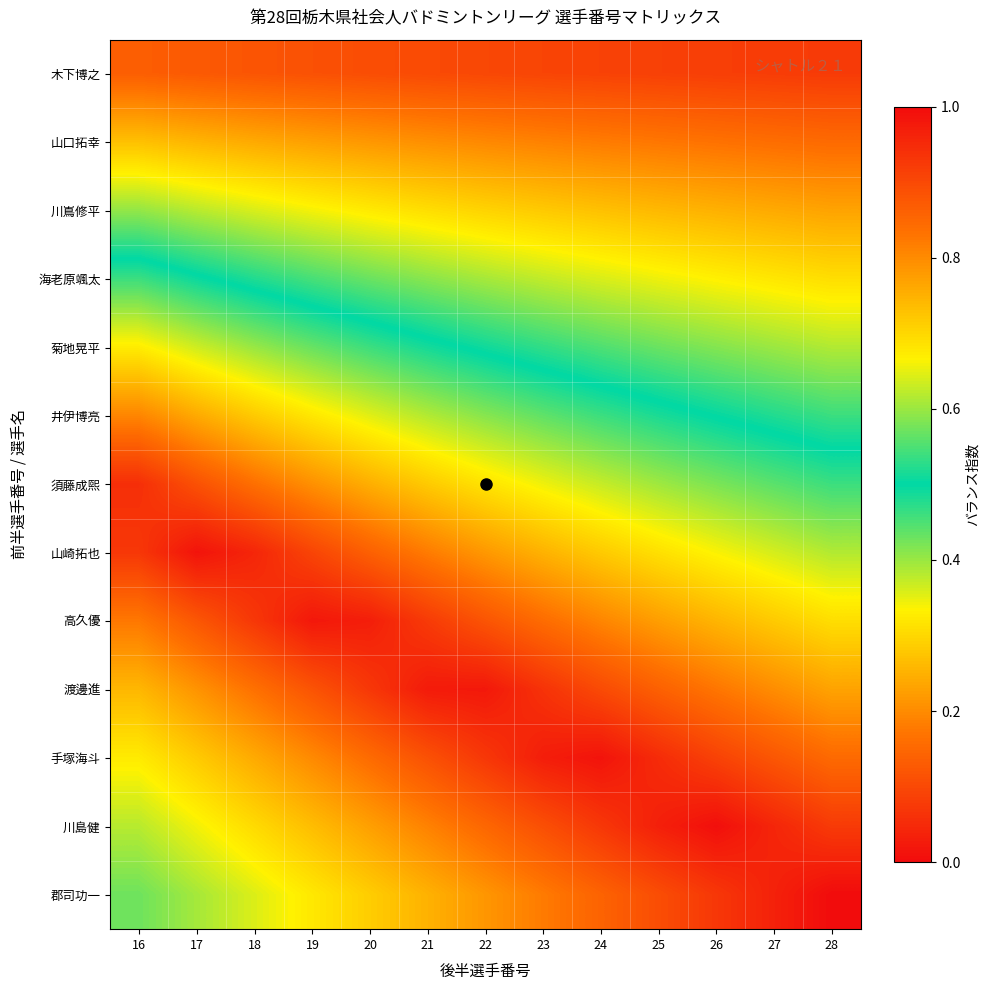

What is the spread (max minus min) of values at 28?

0.9